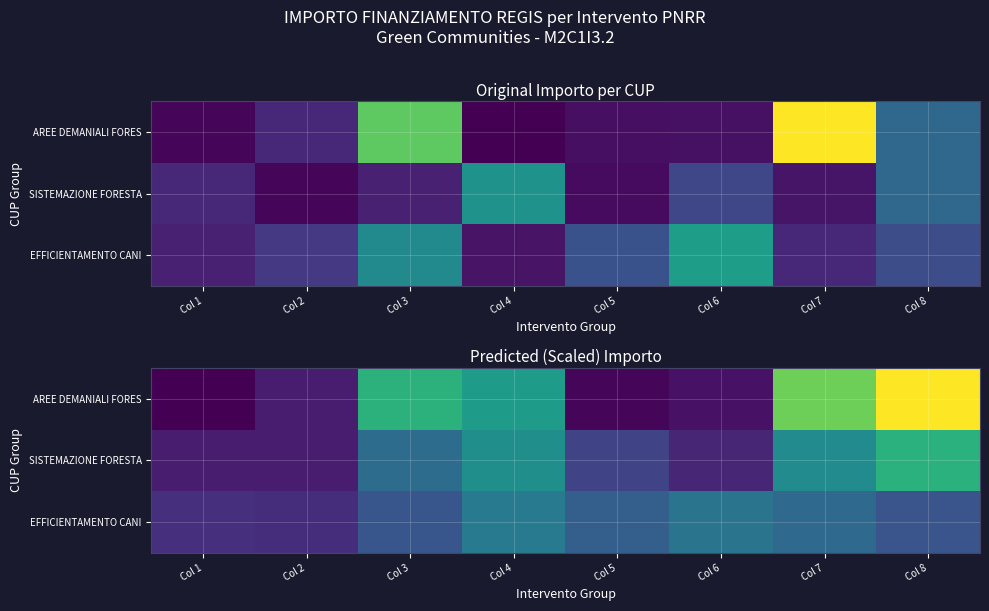

At which label does AREE DEMANIALI FORES first exceed 627561?

Col 3